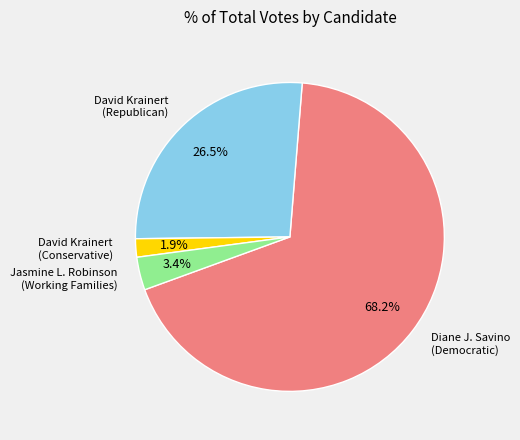

Is there a majority slice in this chart?

Yes